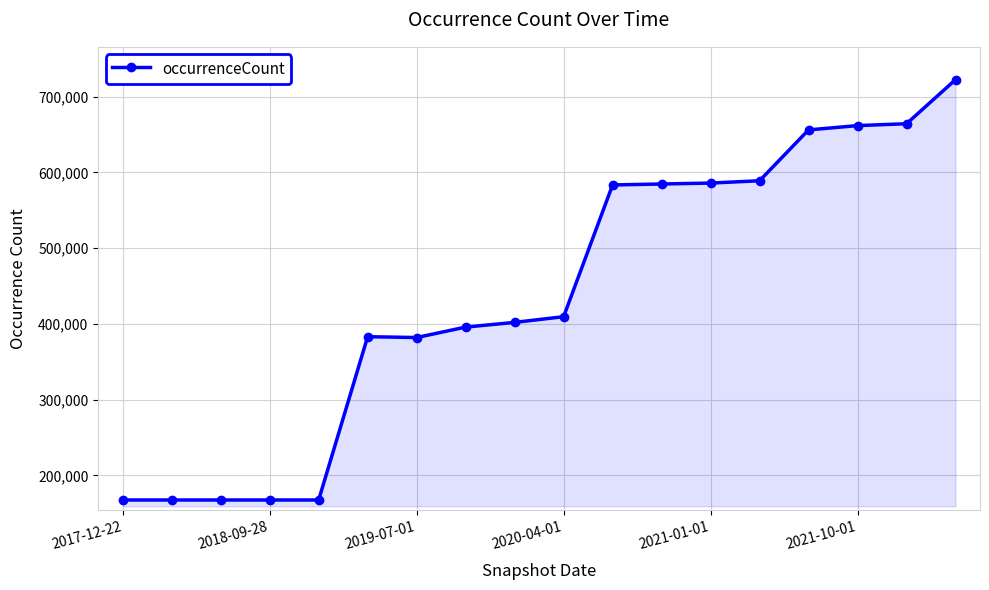

What is the average value?

436584